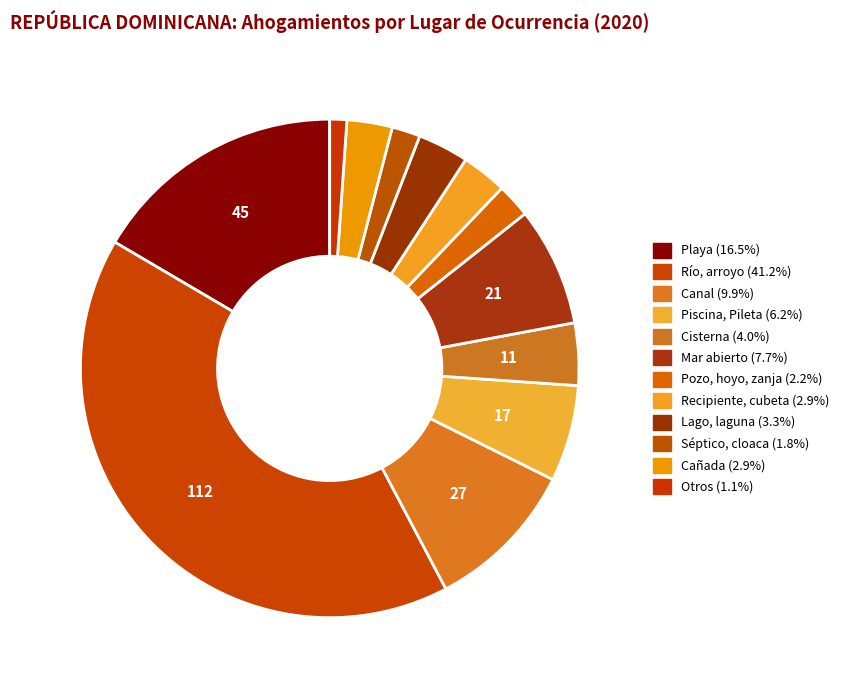

What is the largest slice in the pie chart?

Río, arroyo